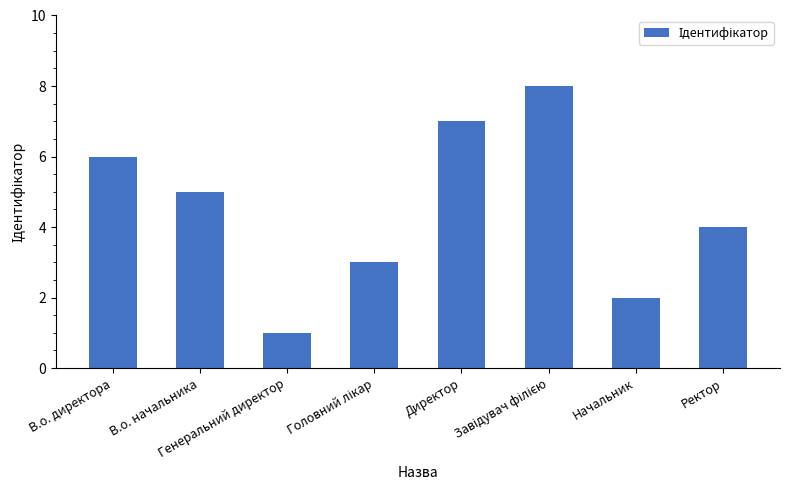

Where does the data first go above 5?

В.о. директора